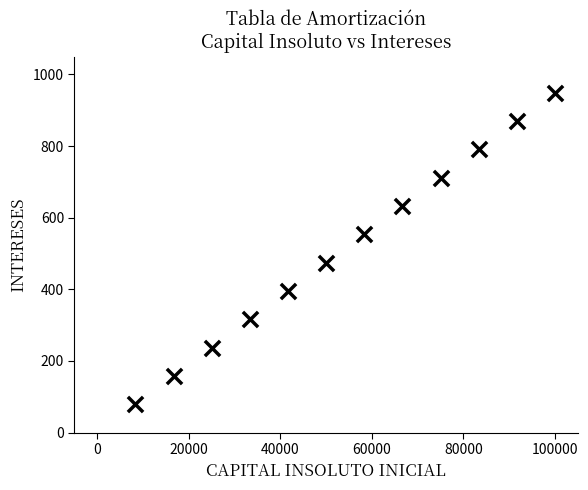

What is the average X value?

54166.7